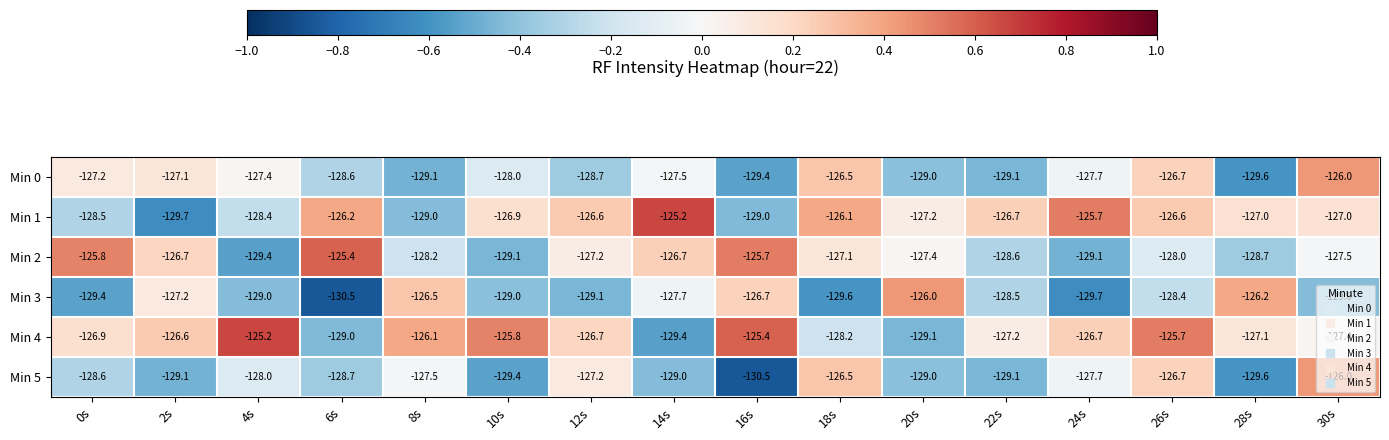

At 6s, list the series in order from smallest to largest.

Min 3, Min 4, Min 5, Min 0, Min 1, Min 2